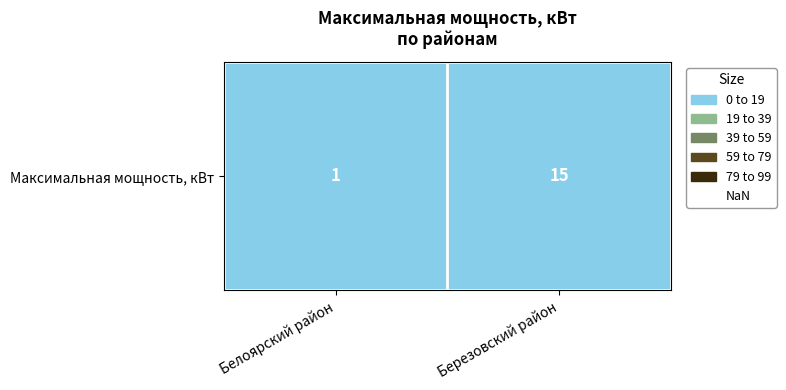

List the labels in order of value, smallest first.

Белоярский район, Березовский район